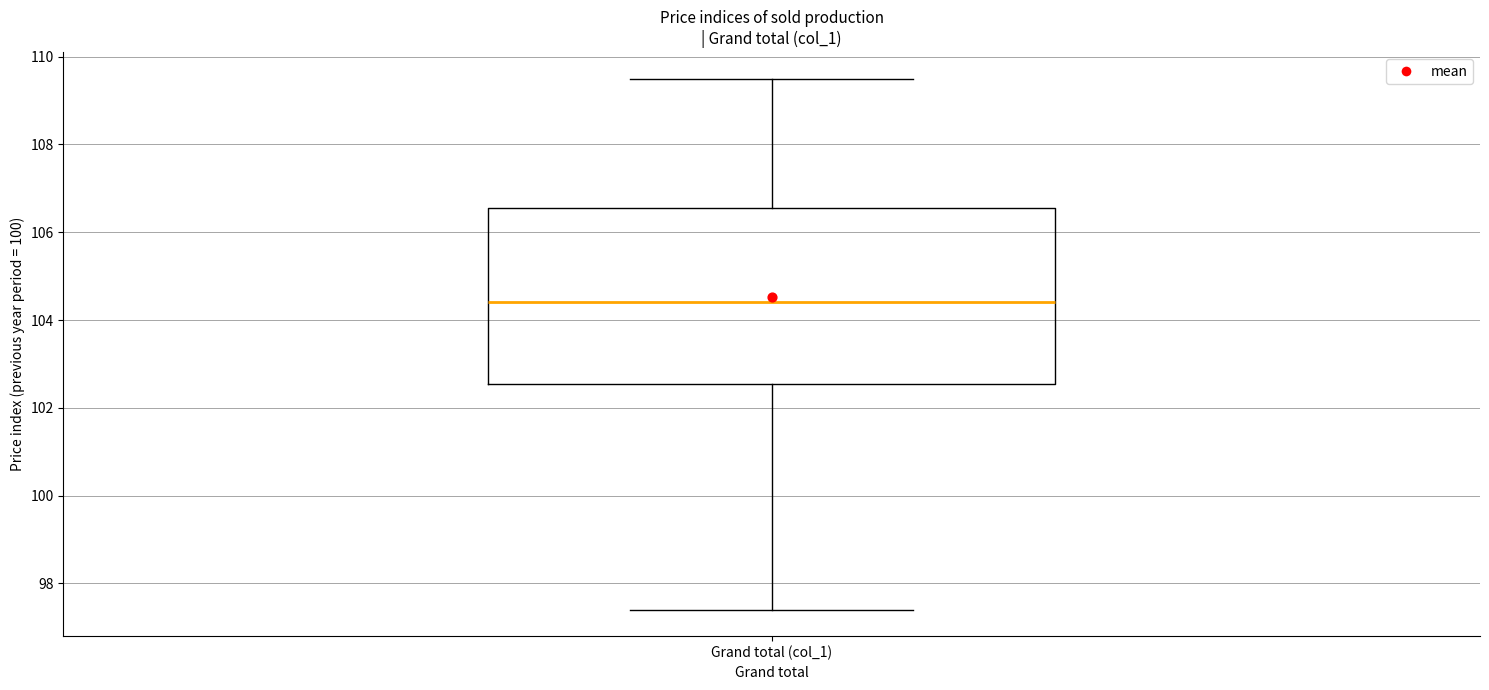

Transcribe this box plot: give where the median line is, the range the box spans, and where the two whiskers end, as read against the y-axis. The values are not printed on the chart, so give them approximately, as read against the axis.

median 104.4, box 102.6 to 106.6, whiskers 97.4 to 109.6